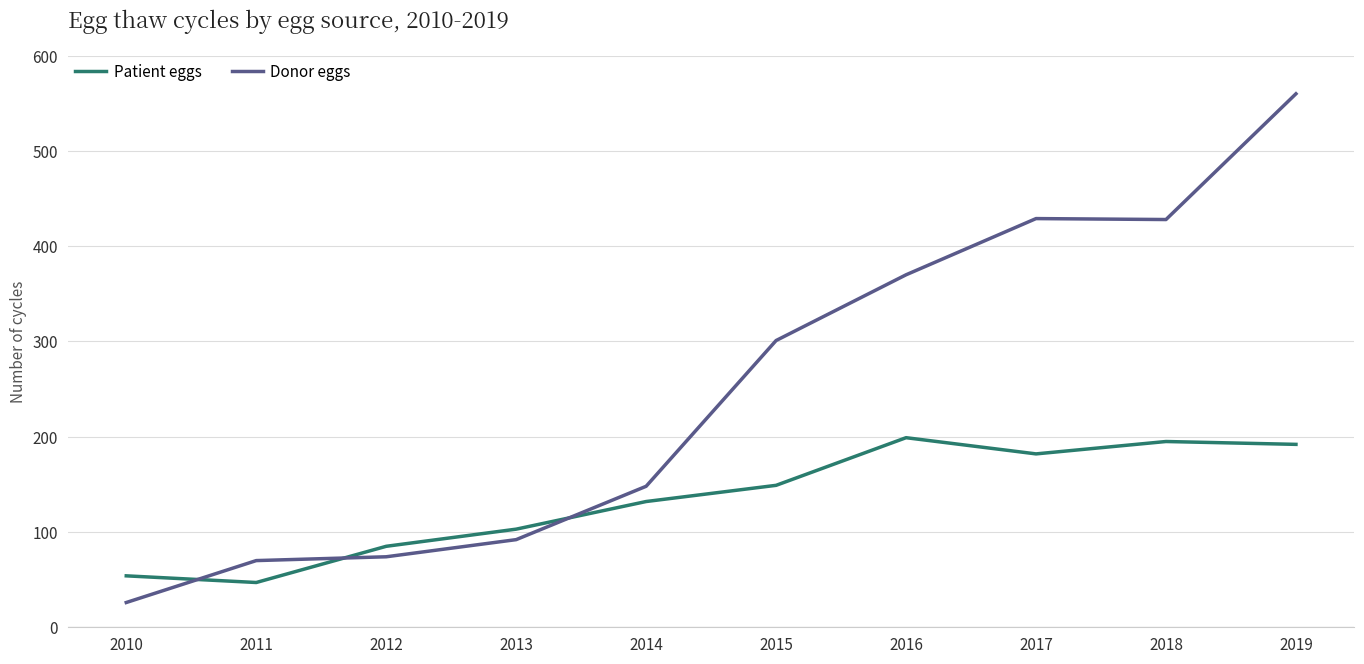

List the series in order of their peak value, highest first.

Donor eggs, Patient eggs